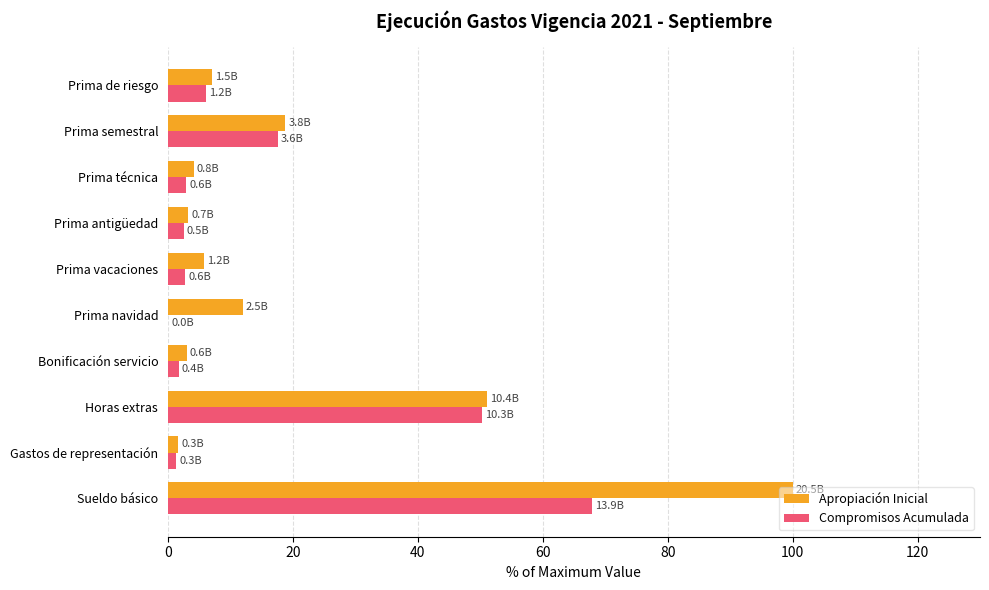

Which series has the largest total across all categories?

Apropiación Inicial